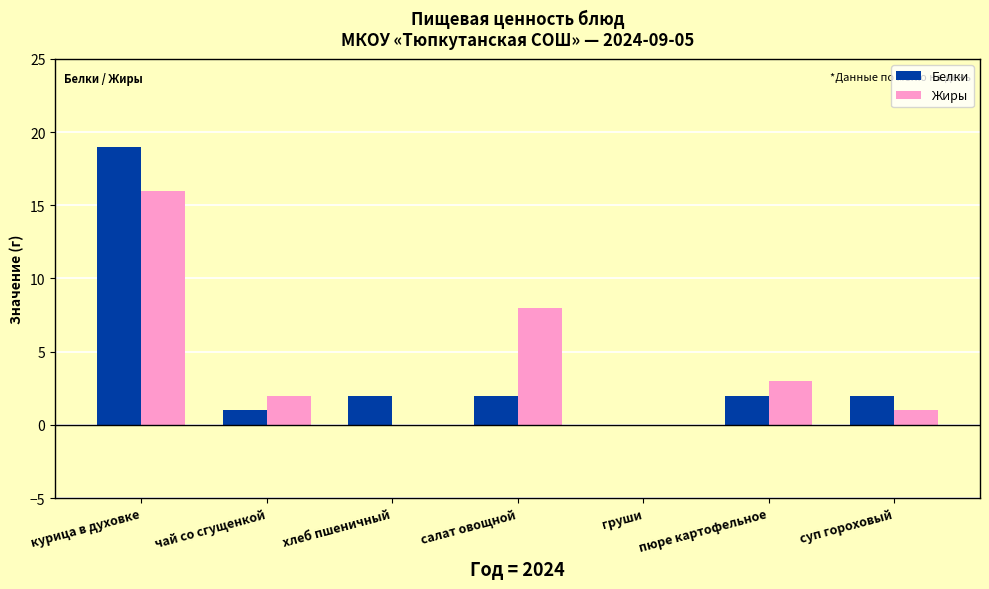

Is it true that Белки equals 2 at хлеб пшеничный?

True